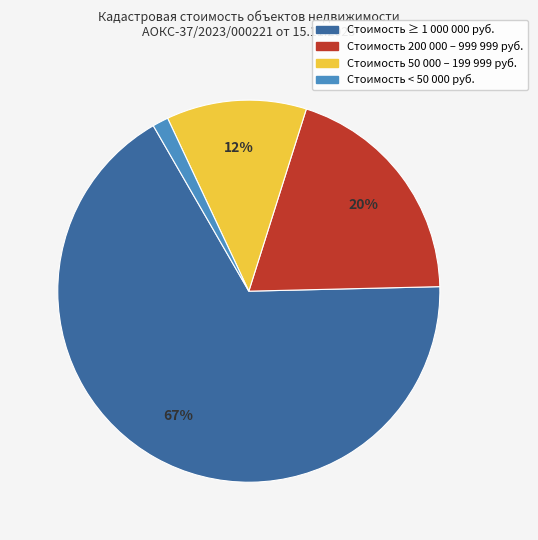

Is there any slice that represents more than half of the pie?

Yes